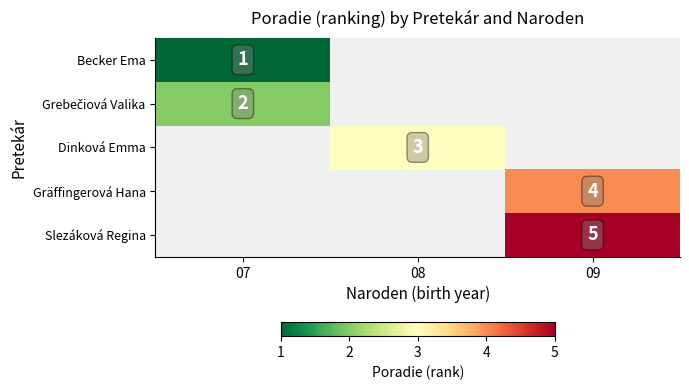

The value of Slezáková Regina at 09 is 5. True or false?

True